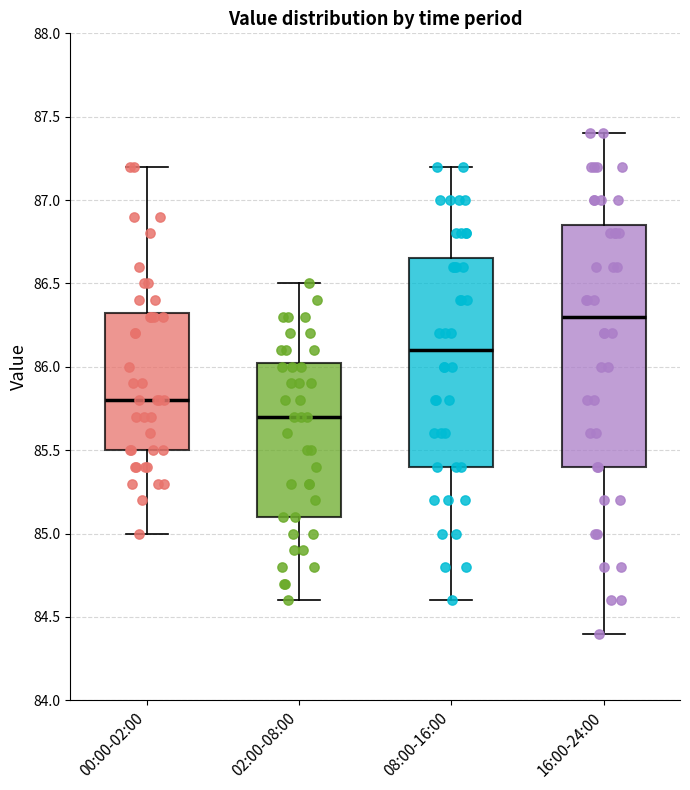

Where does the median line of the box for 16:00-24:00 sit on the y-axis? The values are not printed on the chart, so give them approximately, as read against the axis.

86.30